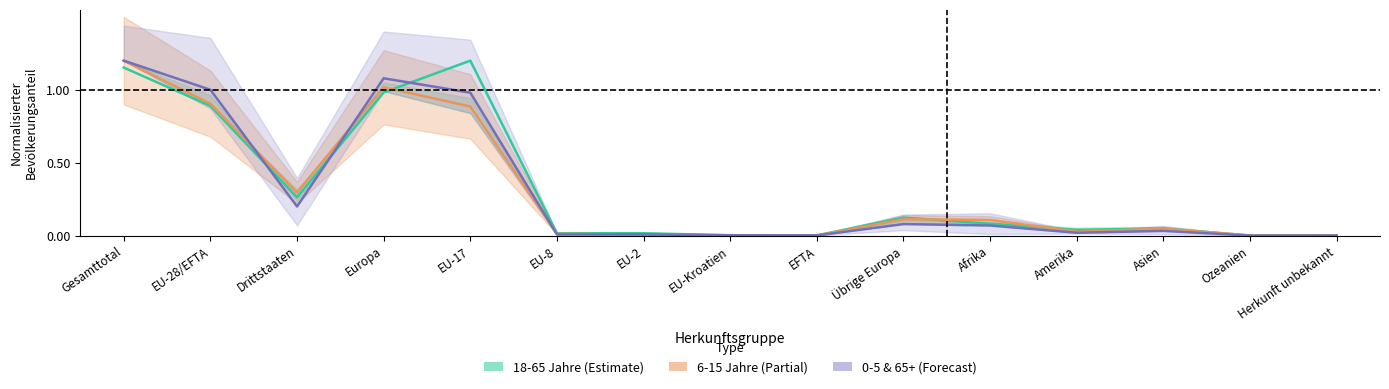

Between which two adjacent categories do 18-65 Jahre Mittel and 0-5 & 65+ Mittel first intersect?

EU-28/EFTA and Drittstaaten